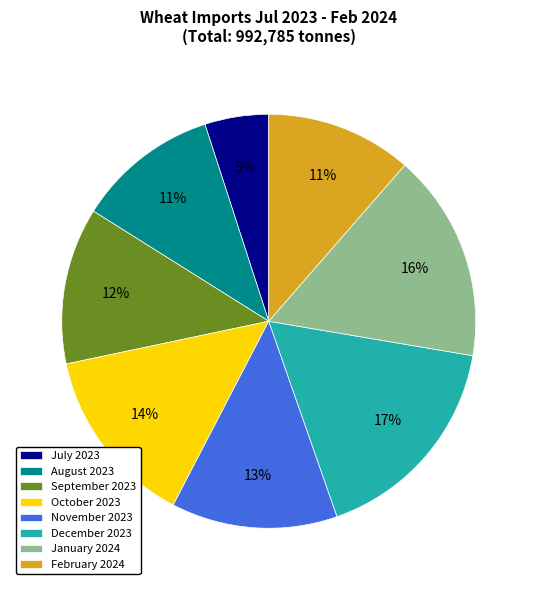

Between October 2023 and February 2024, which is larger?

October 2023